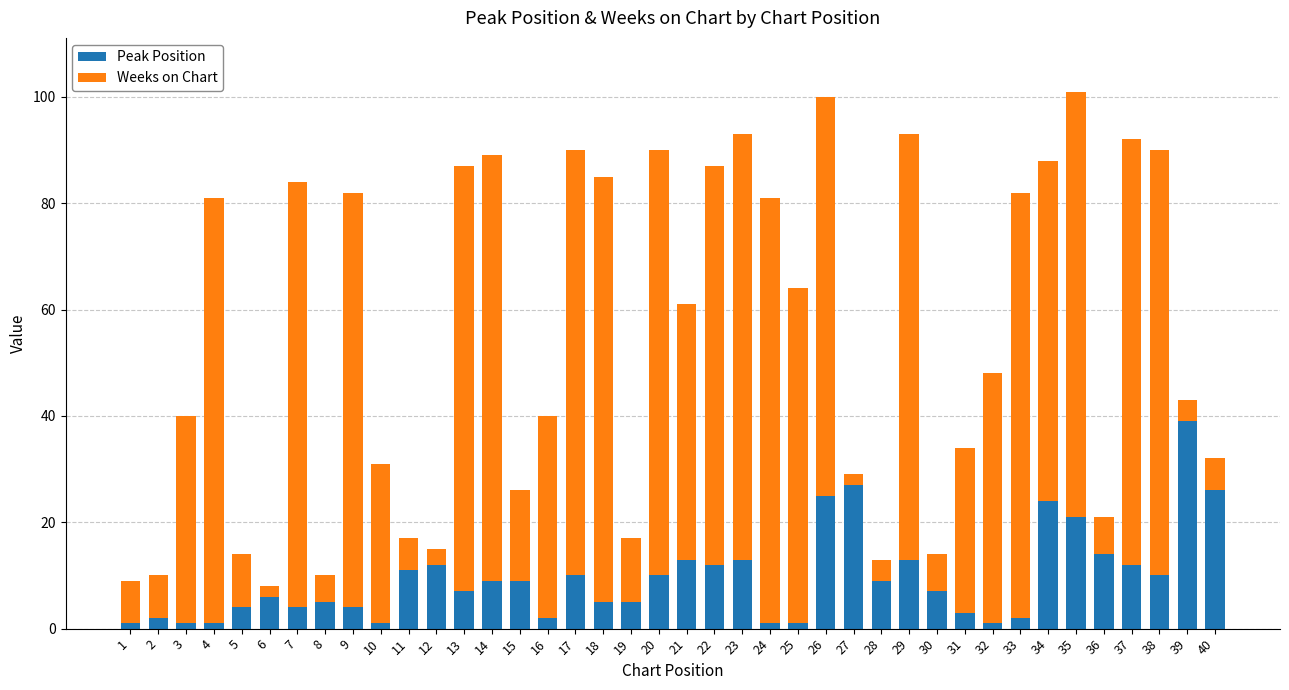

Is it true that Peak Position equals 10 at 17?

True